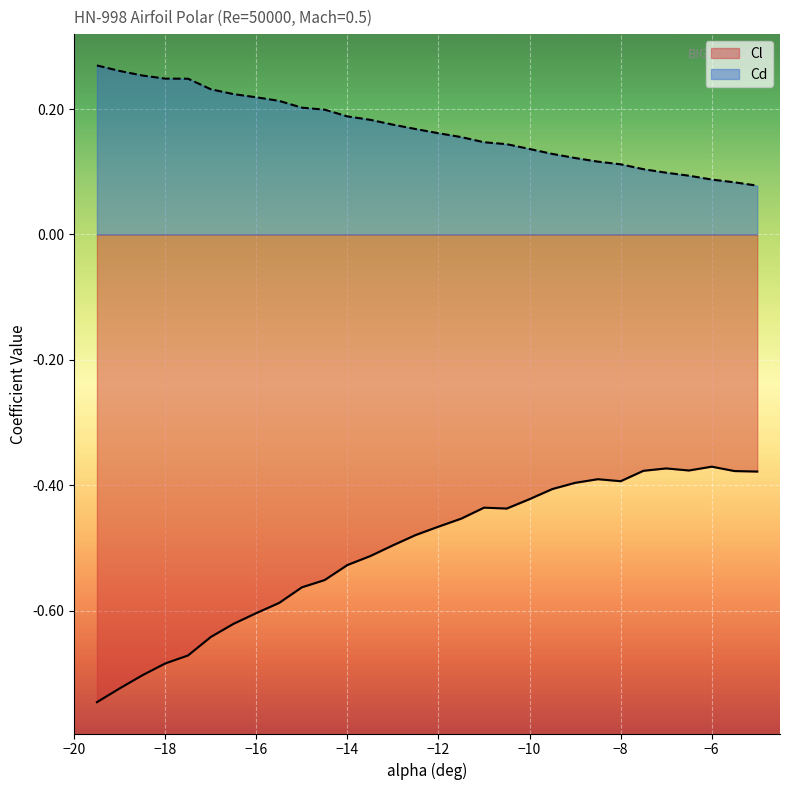

Count the Cd values in the range 0 to 1.

30